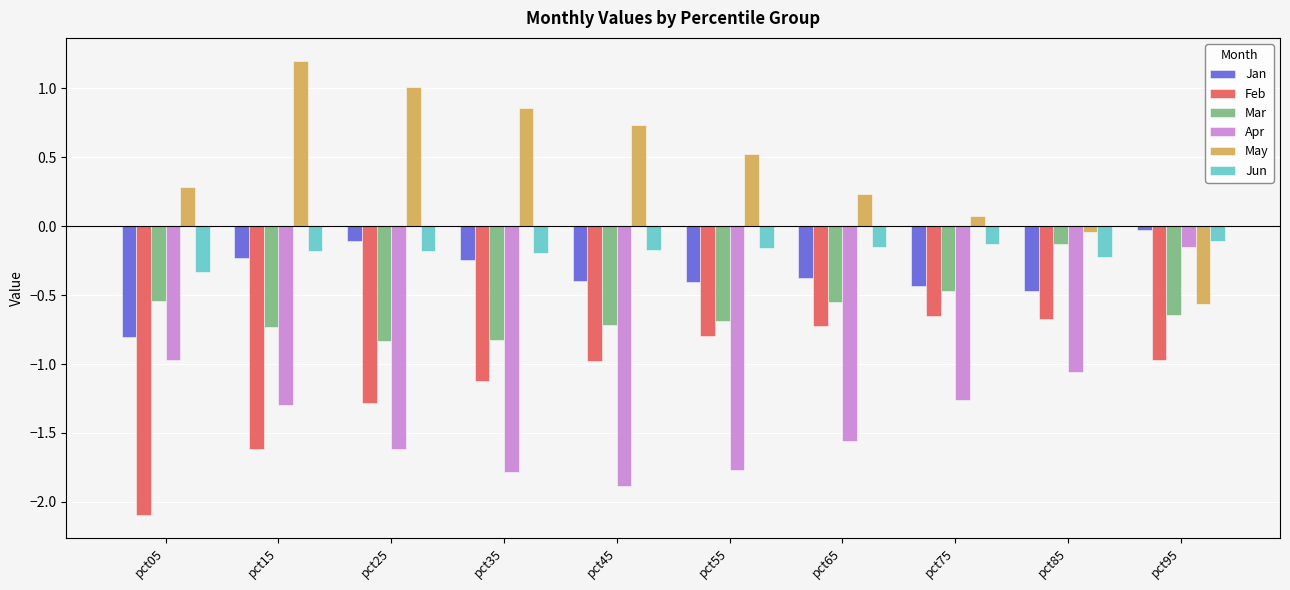

What is the difference between the Apr values at pct55 and pct75?

0.5